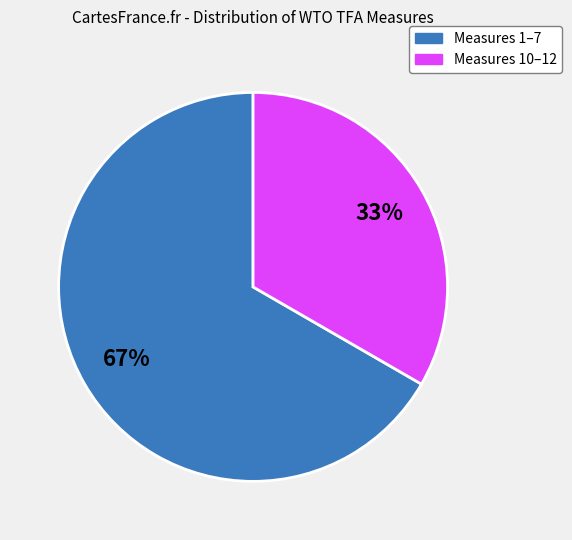

To the nearest percent, what is the average slice percentage?

50%